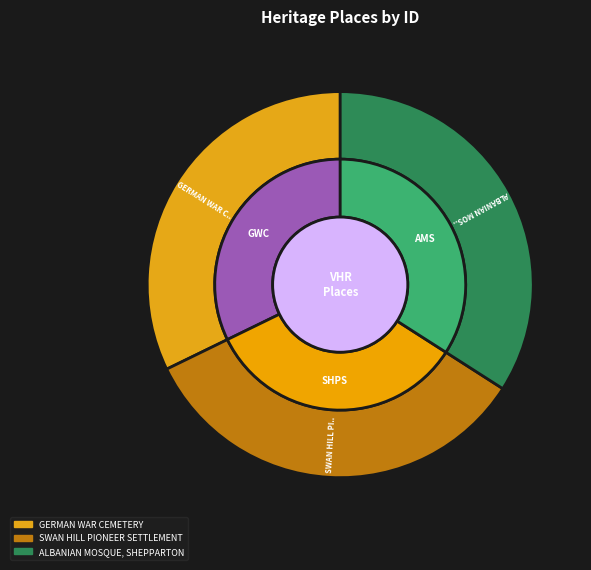

What is the total percentage of ALBANIAN MOSQUE, SHEPPARTON and GERMAN WAR CEMETERY?

66.3%